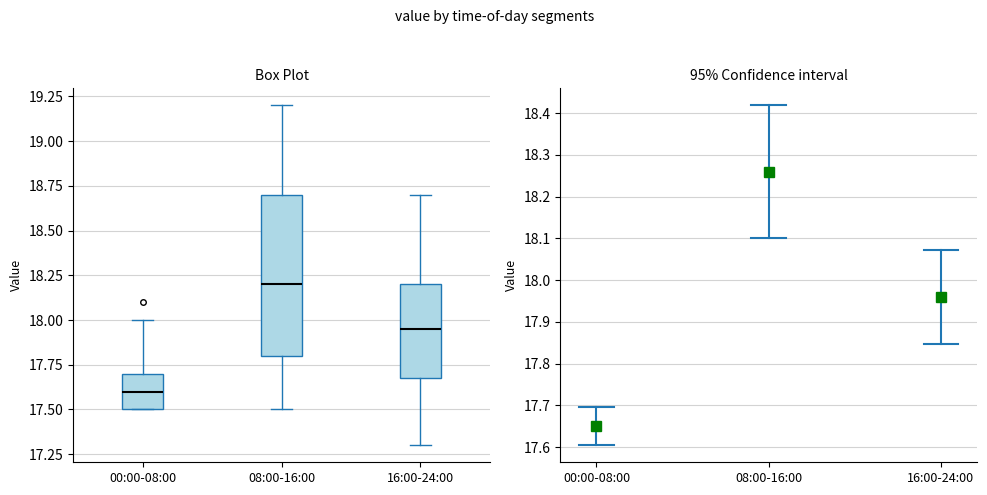

Where does the upper whisker of the box for 16:00-24:00 end on the y-axis? The values are not printed on the chart, so give them approximately, as read against the axis.

18.70